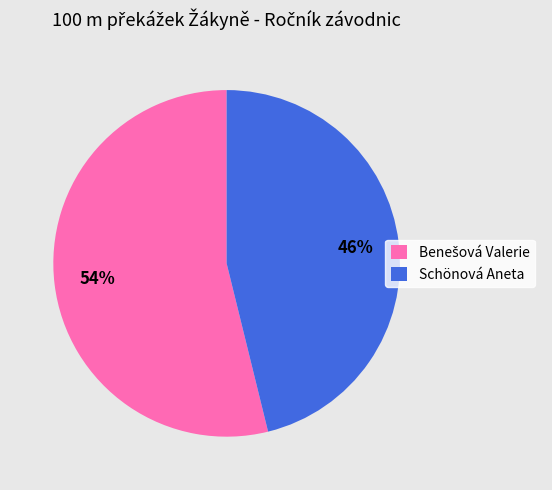

How many slices are in this pie chart?

2